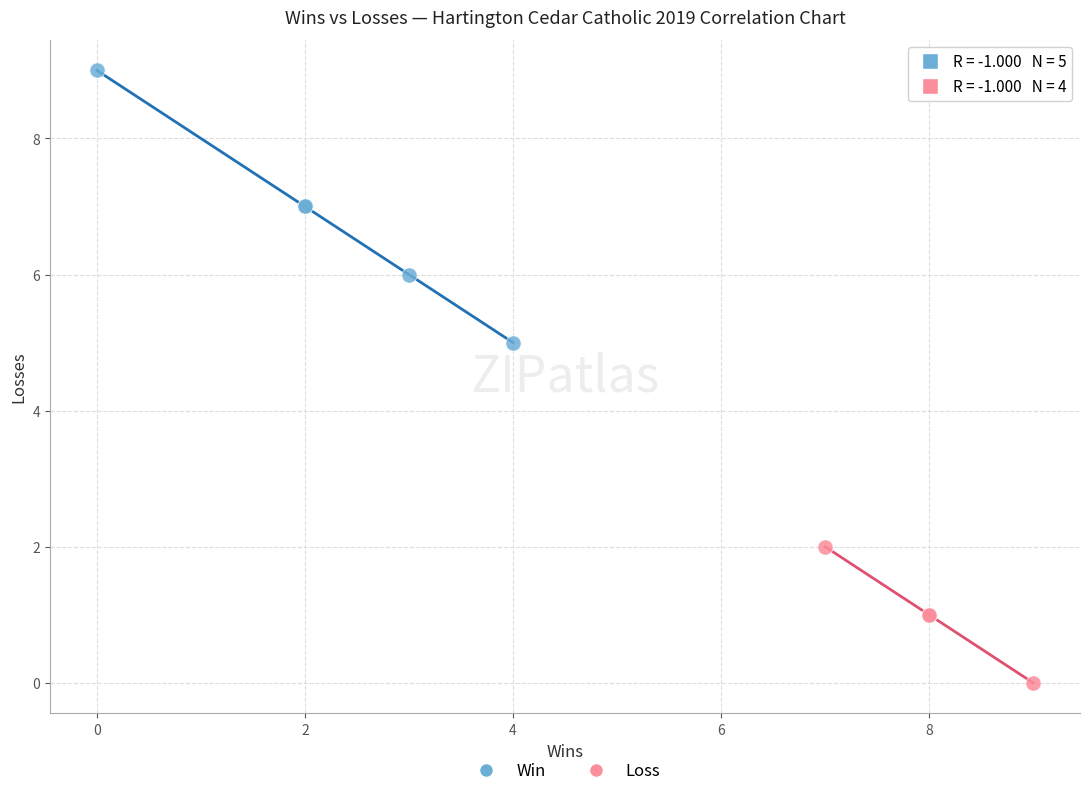

Which series has the largest Y range (max minus min)?

Win